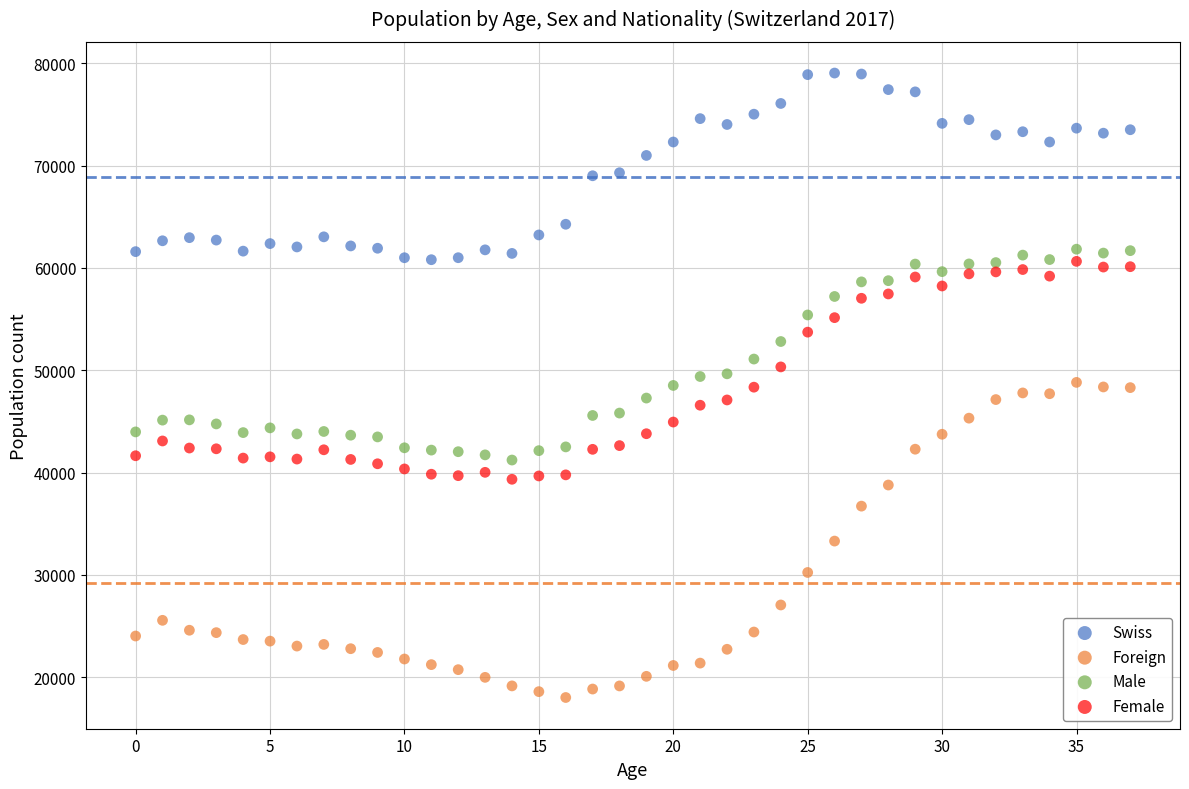

Which series has the largest Y range (max minus min)?

Foreign